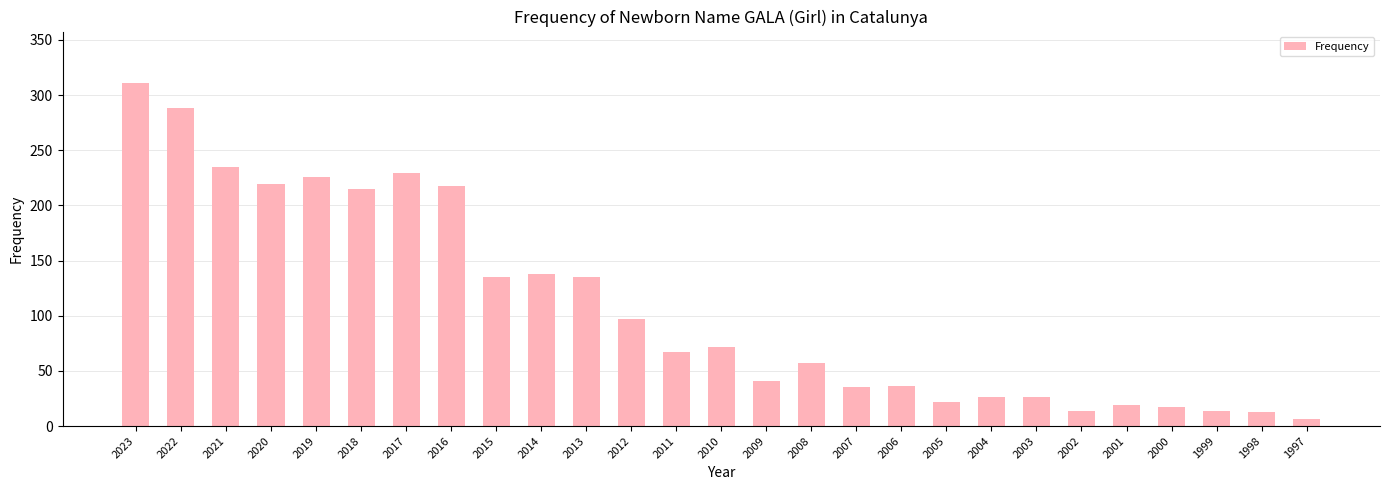

What is the difference between the maximum and minimum values?

305